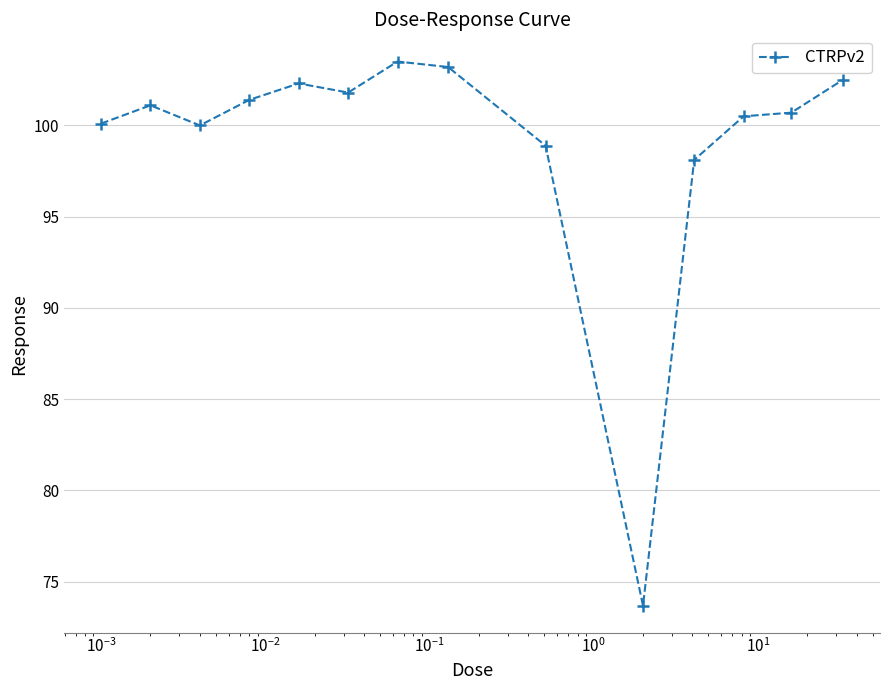

How many values exceed 101?

7